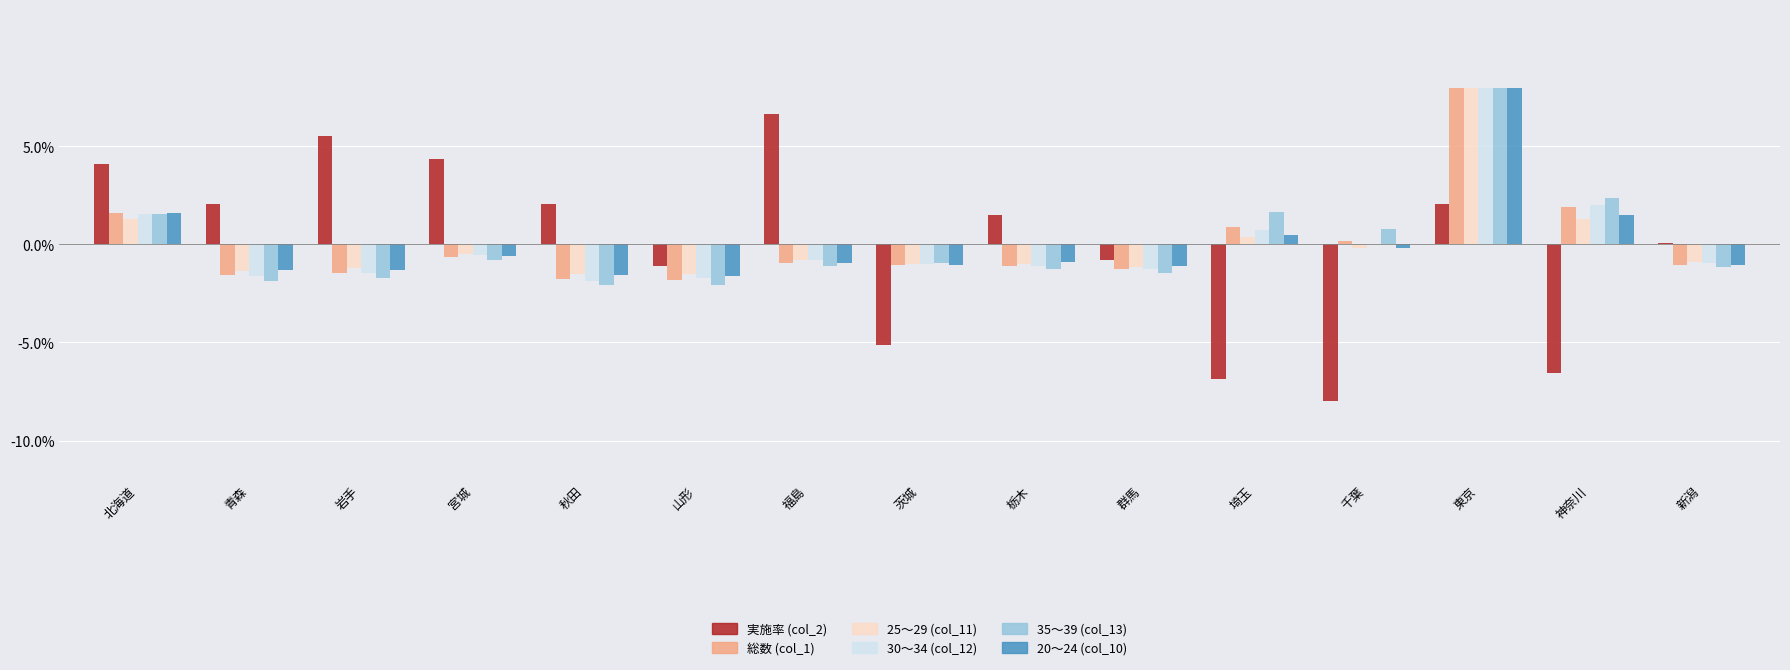

What is the total value across all series at 神奈川?

2.5